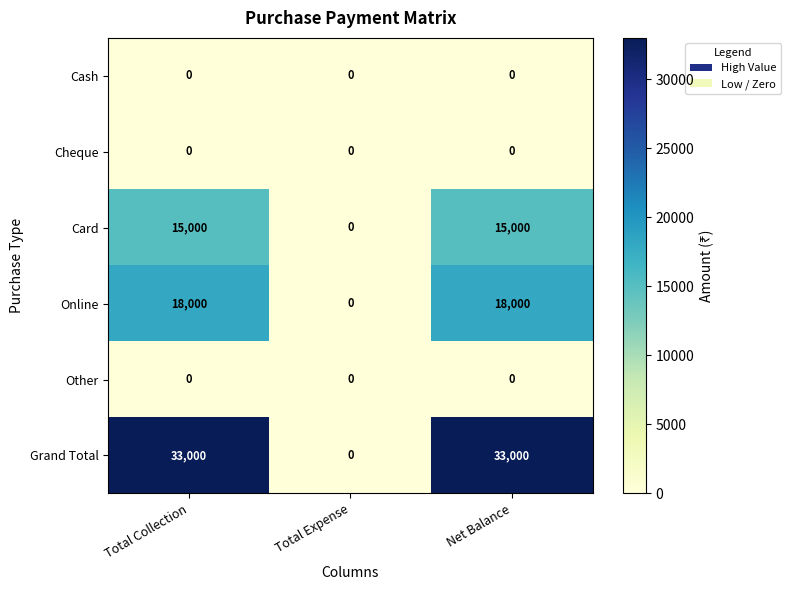

What is the total value across all series at Net Balance?

66000